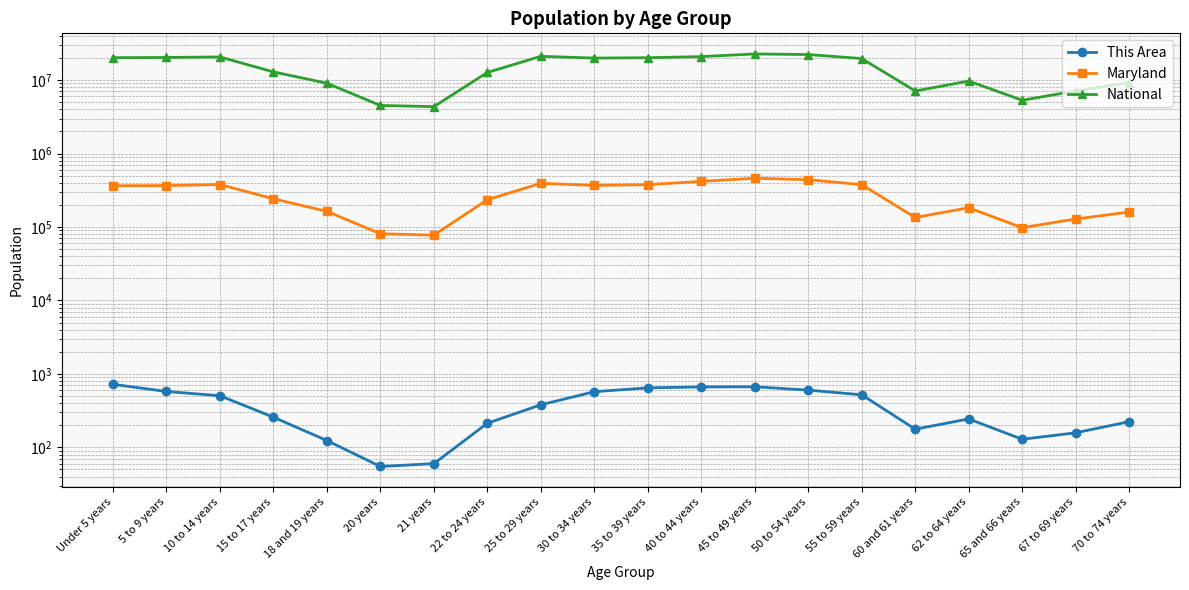

What is the highest value of the National series?

22708591